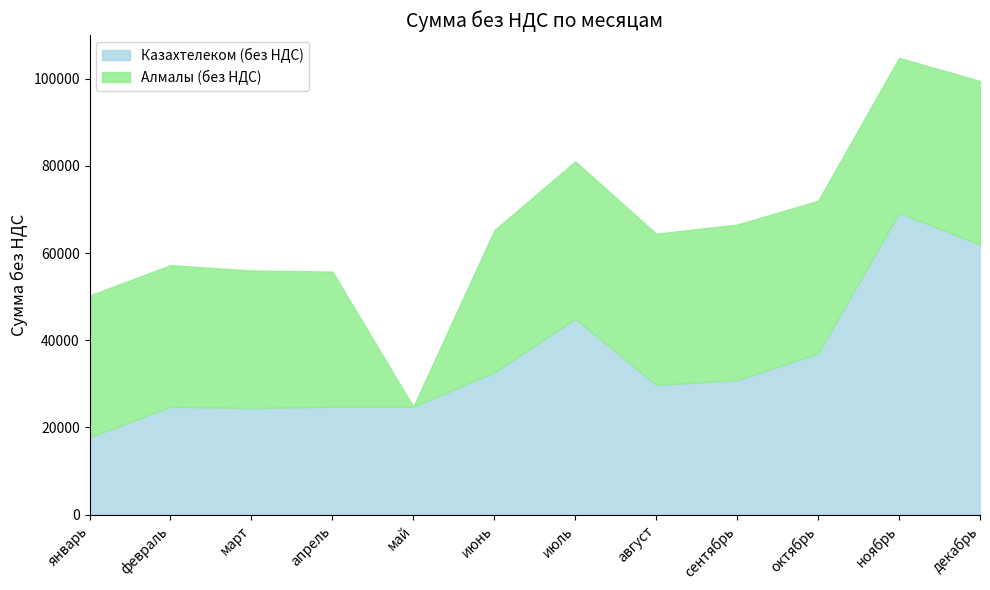

The Алмалы (без НДС) series shows 15688.2 at июль. True or false?

False